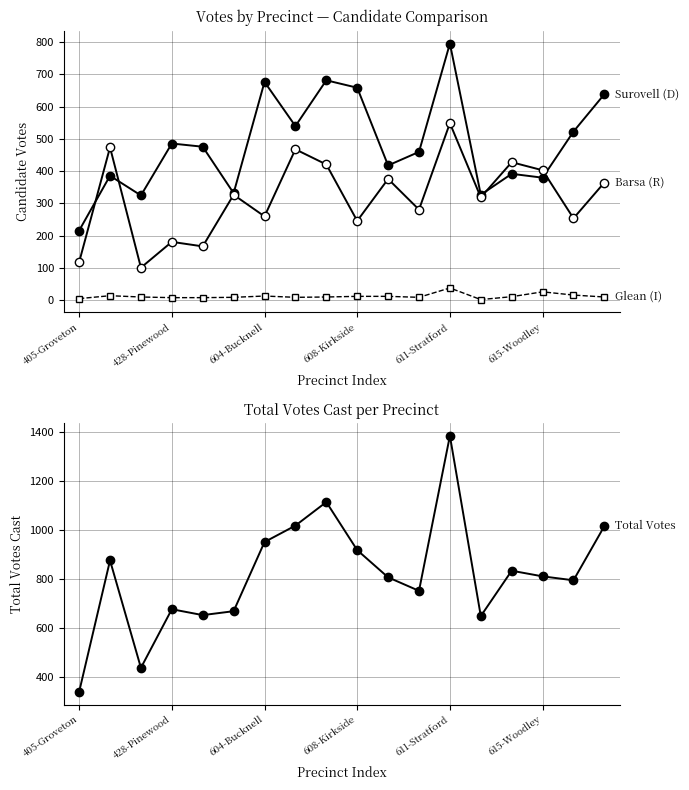

How many lines are shown in the chart?

4